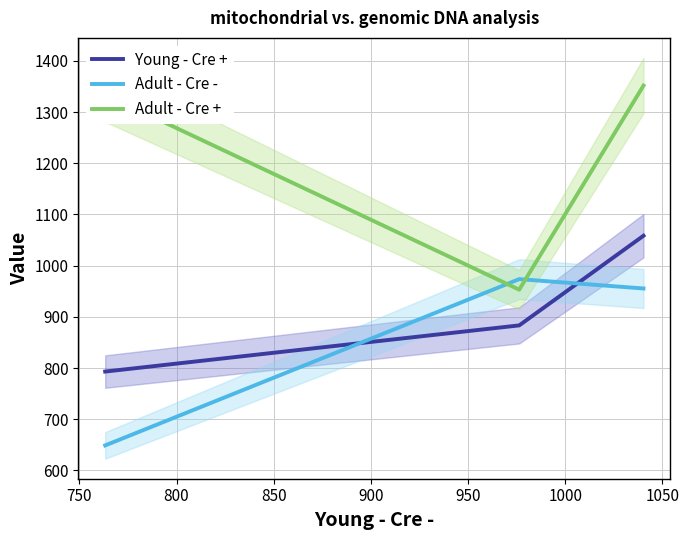

Is it true that Adult - Cre - equals 405.0 at 750?

False